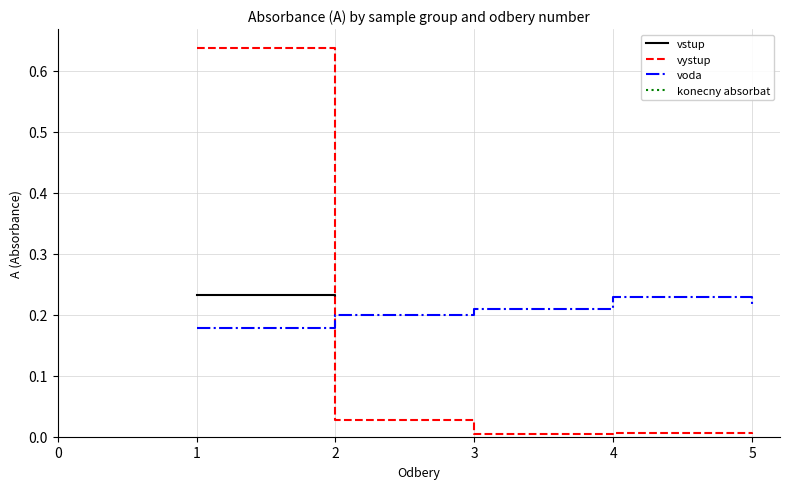

At which category does vystup reach its first local peak?

4